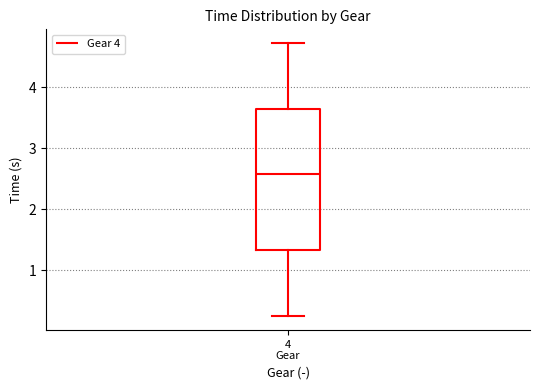

Read this box plot against the y-axis: the position of the median line, the range covered by the box, and the ends of both whiskers. The values are not printed on the chart, so give them approximately, as read against the axis.

median 2.6, box 1.3 to 3.6, whiskers 0.2 to 4.7